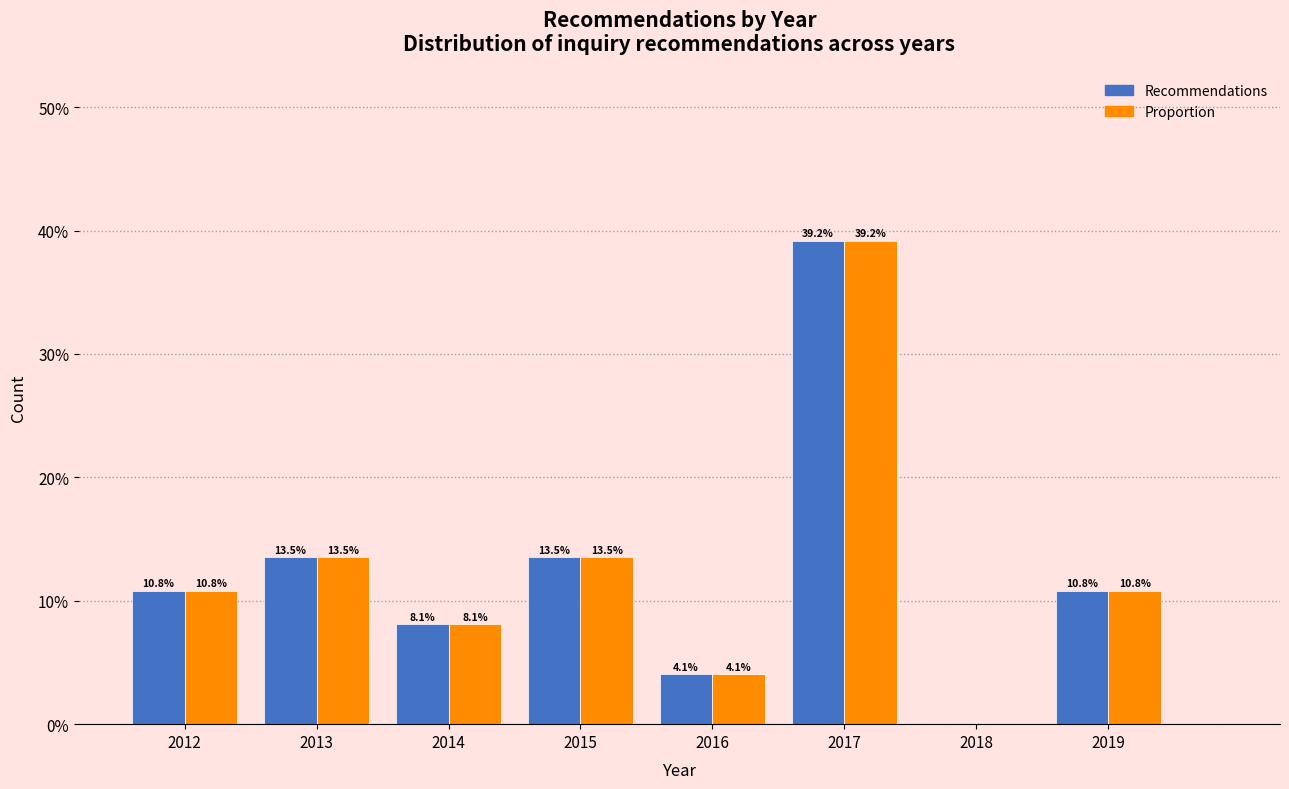

What is the maximum value shown in the chart?

39.2